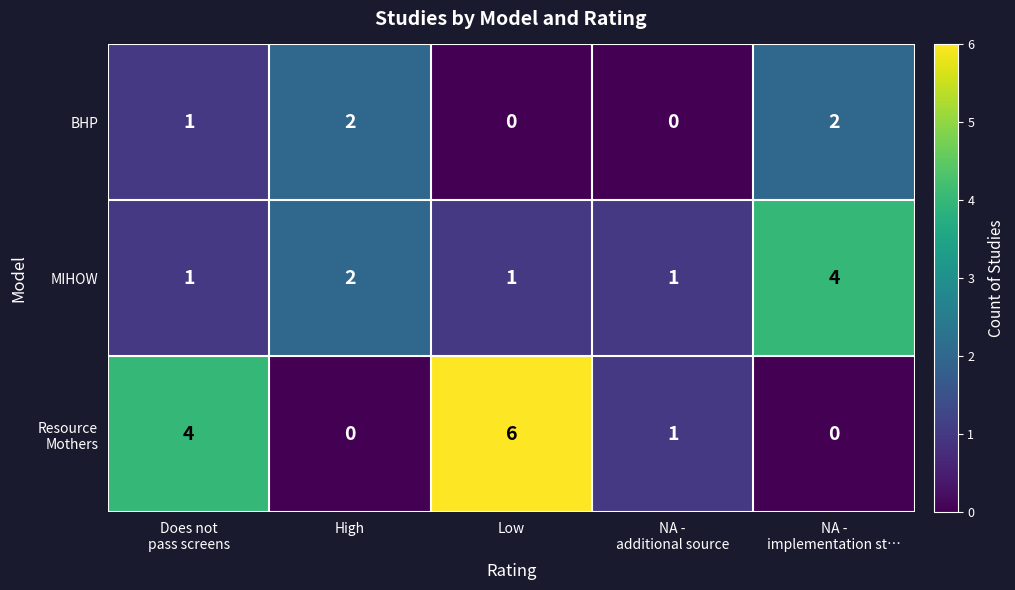

Count the BHP values in the range 0 to 2.

5